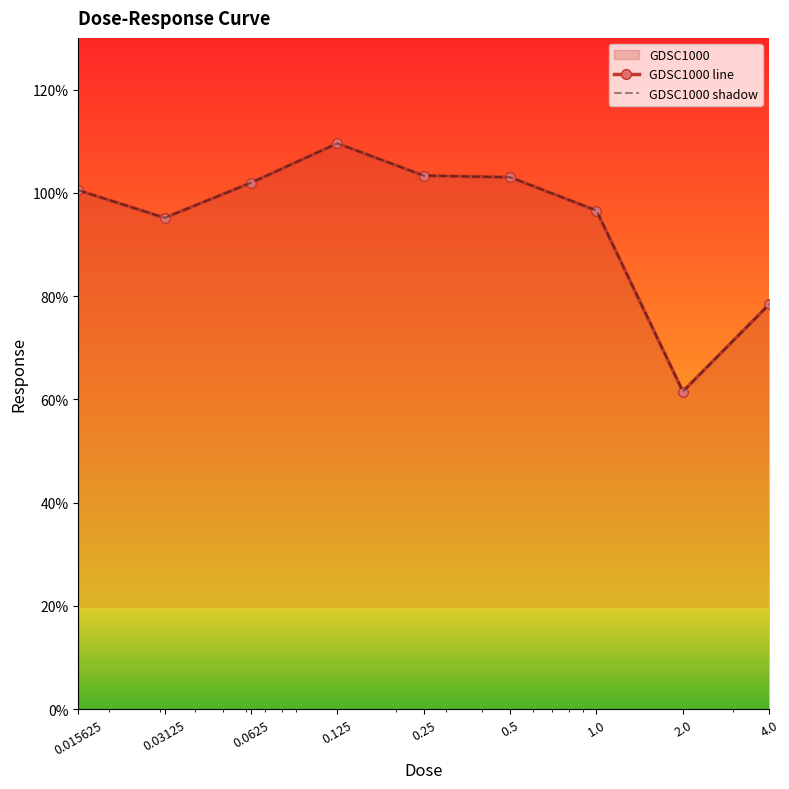

Reading left to right, what are all the values shown in this chart?

GDSC1000 line: 0.015625=100.5	0.03125=95.2	0.0625=101.9	0.125=109.6	0.25=103.3	0.5=103.0	1.0=96.6	2.0=61.5	4.0=78.4
GDSC1000 shadow: 0.015625=100.5	0.03125=95.2	0.0625=101.9	0.125=109.6	0.25=103.3	0.5=103.0	1.0=96.6	2.0=61.5	4.0=78.4